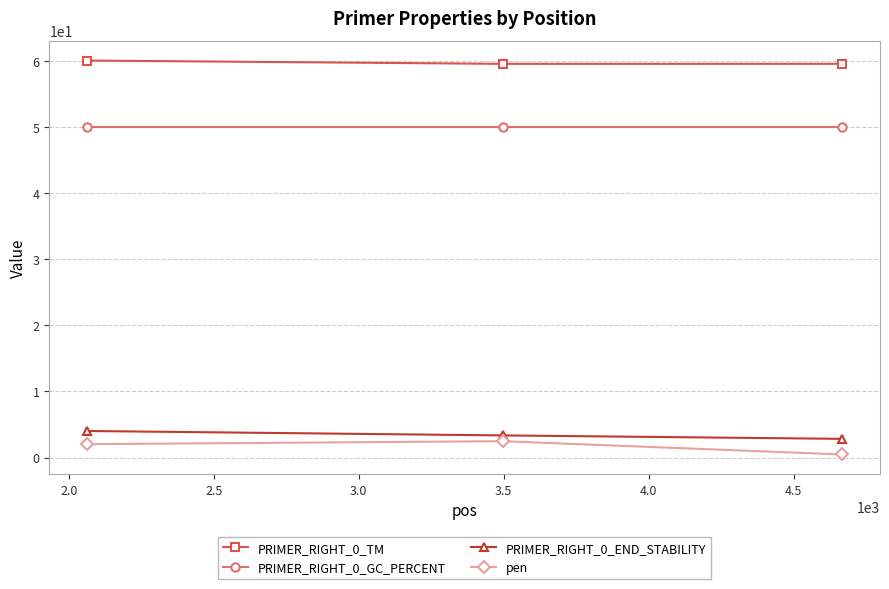

How many data points does each series have?

3